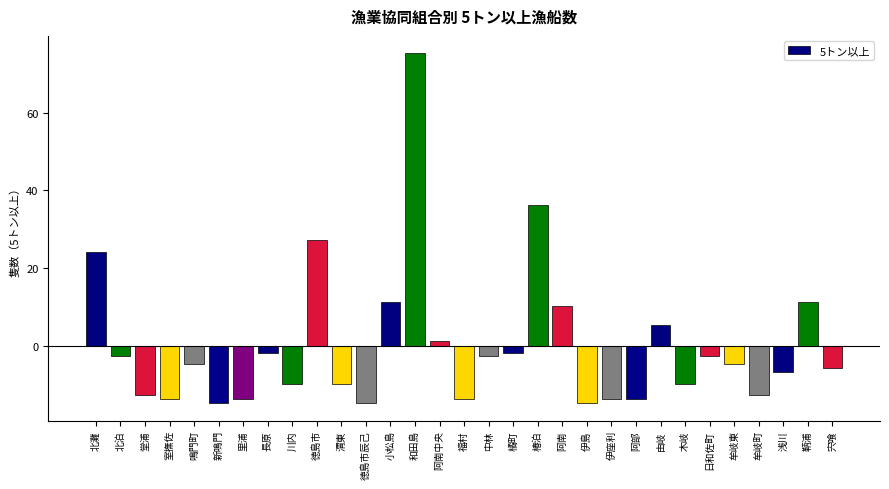

Reading right to left, what are all the values shown in this chart?

-5.8	11.2	-6.8	-12.8	-4.8	-2.8	-9.8	5.2	-13.8	-13.8	-14.8	10.2	36.2	-1.8	-2.8	-13.8	1.2	75.2	11.2	-14.8	-9.8	27.2	-9.8	-1.8	-13.8	-14.8	-4.8	-13.8	-12.8	-2.8	24.2